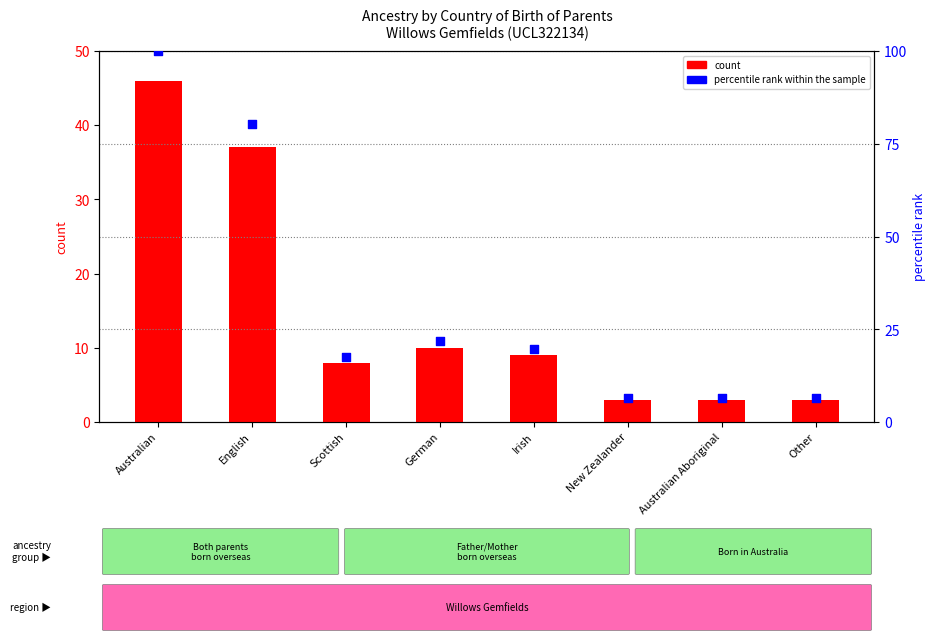

Which series has the widest spread of Y values?

percentile rank within the sample